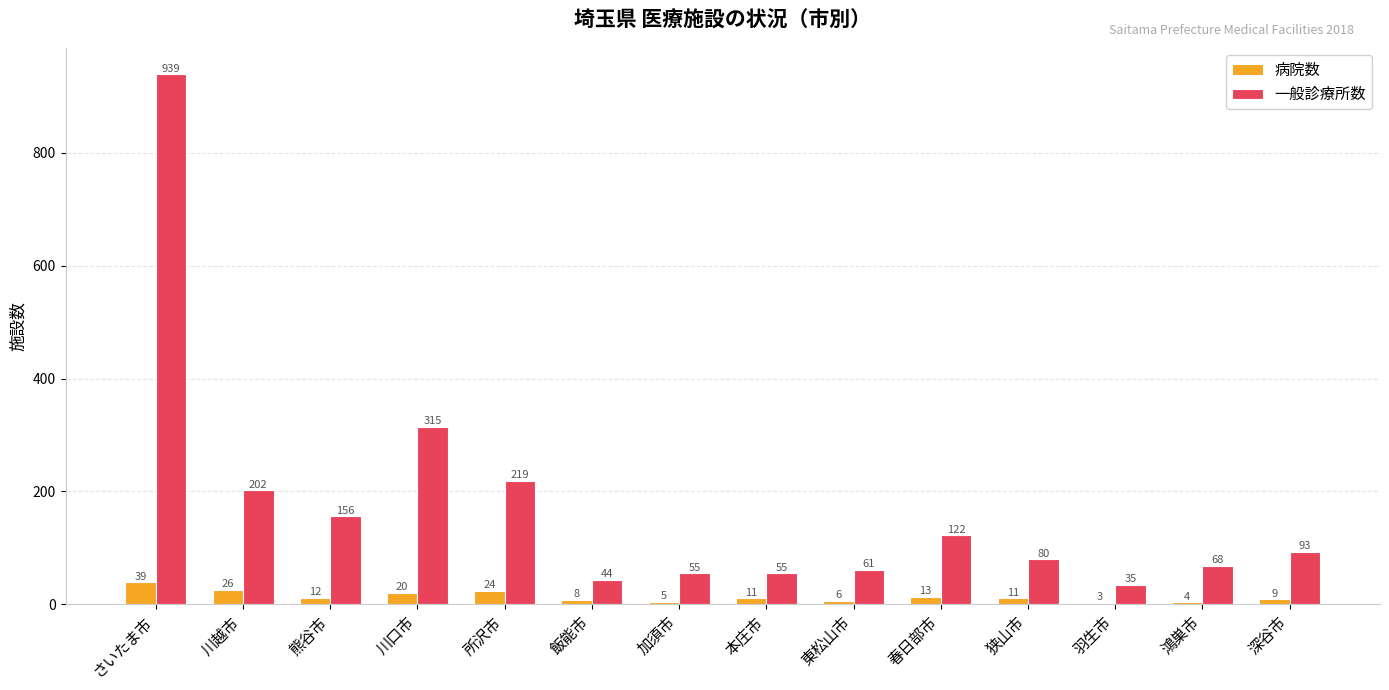

How many bars are there in total?

28